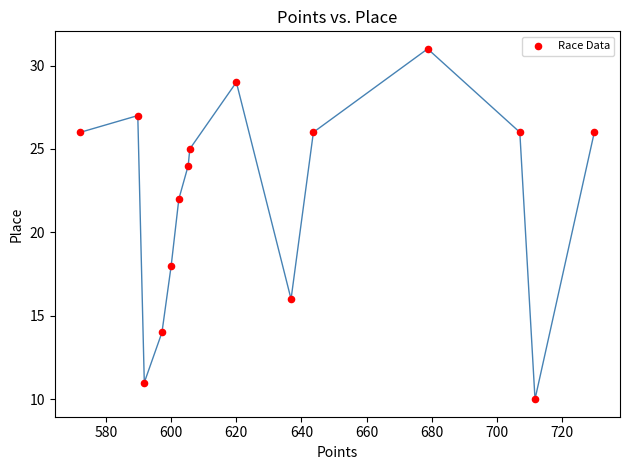

What is the range of Y values (max minus min)?

21